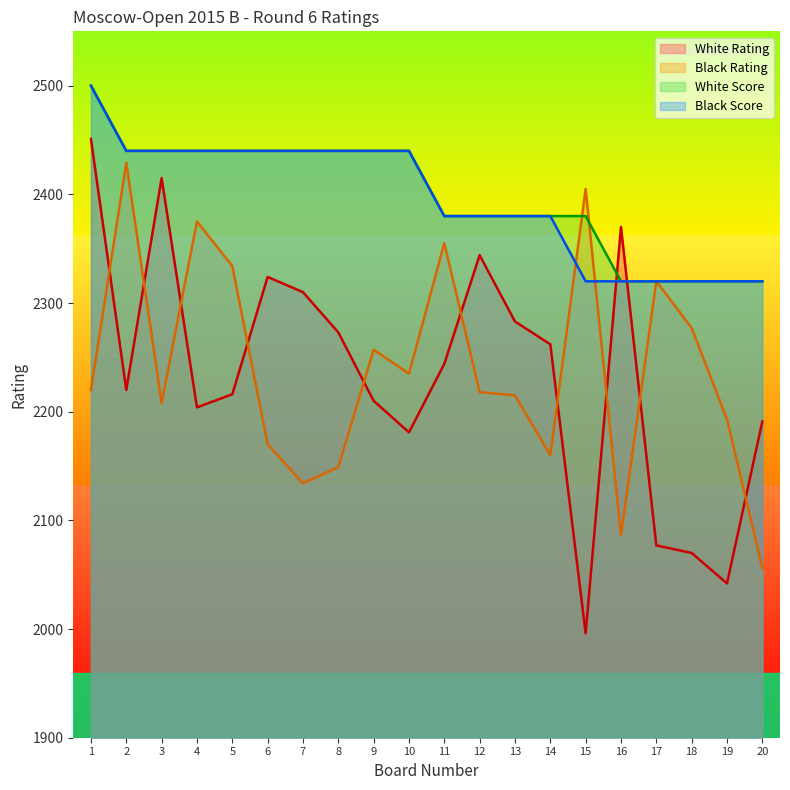

True or false: White Rating has a value of 2344 at 12.

True